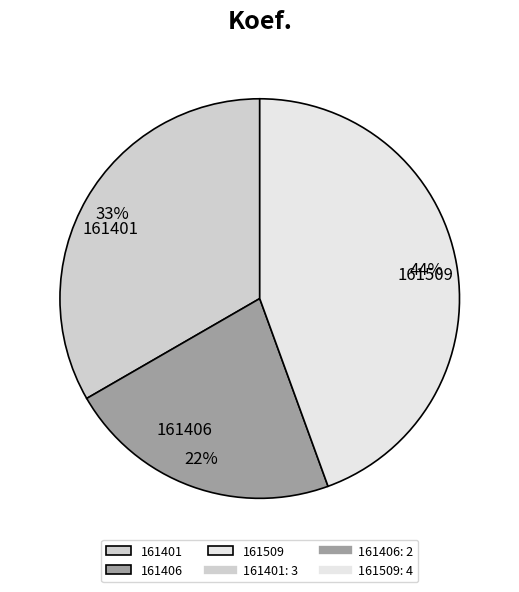

Is there a majority slice in this chart?

No